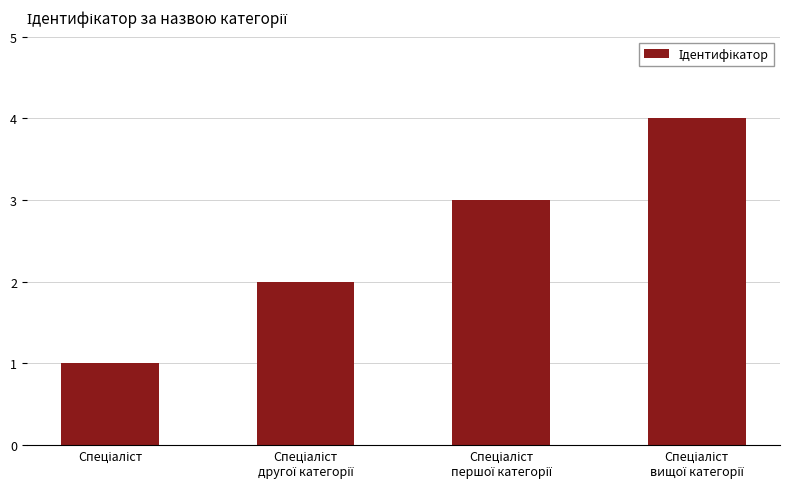

How many data points does each series have?

4